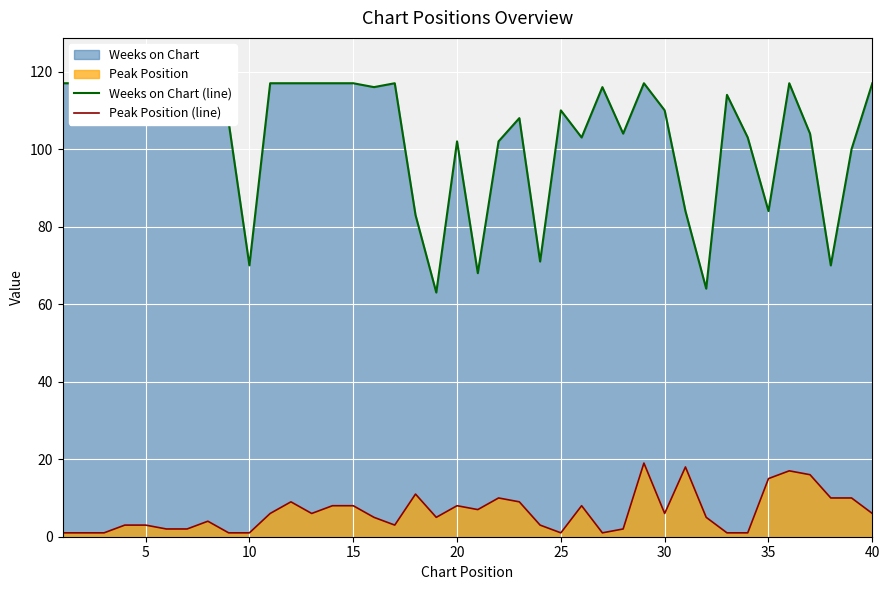

Rank the series by their maximum value, from highest to lowest.

Weeks on Chart (line), Peak Position (line)